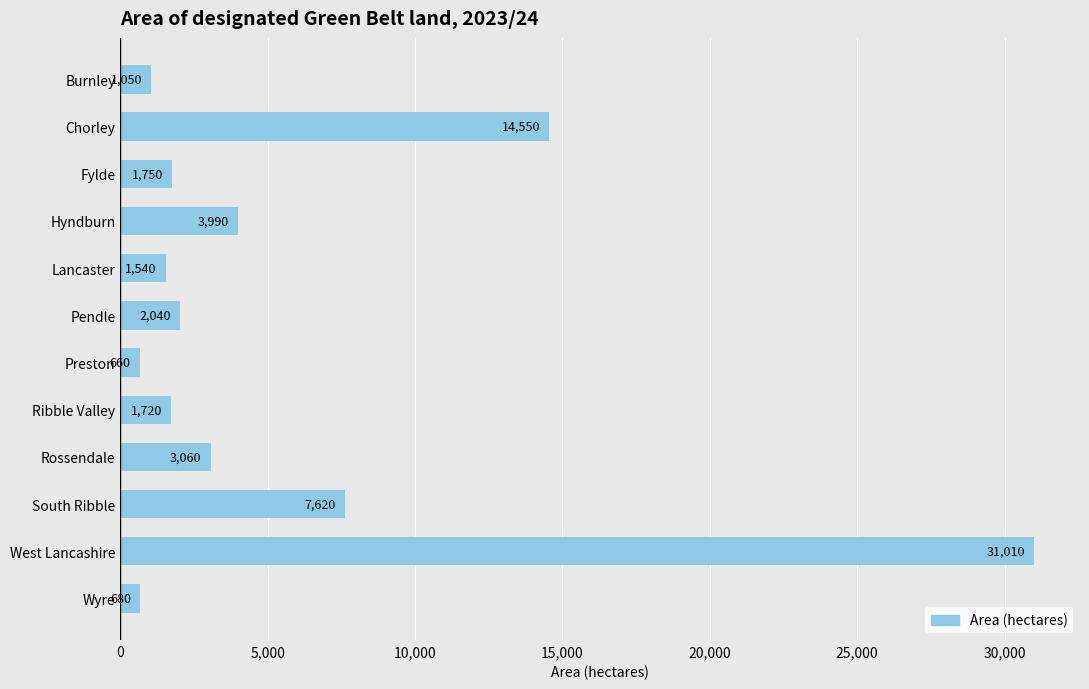

What is the value of the 12th bar from the top?

680